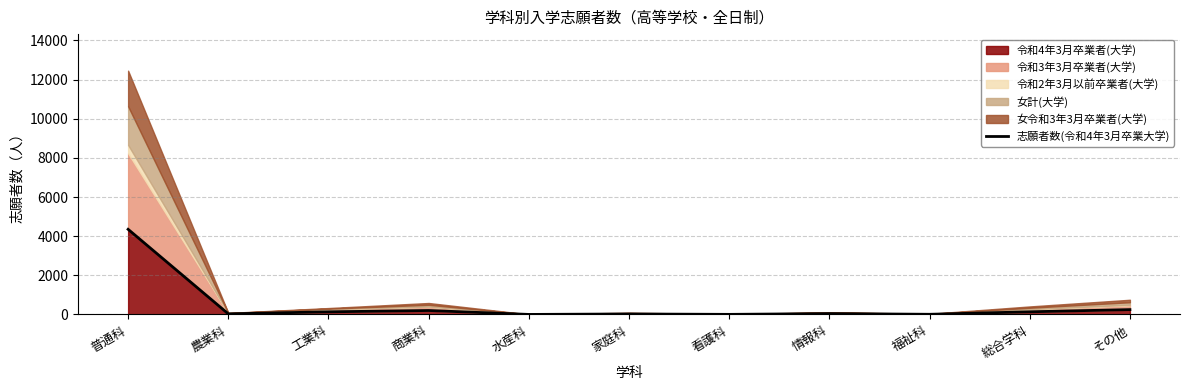

What is the value of the 8th point from the left?

44